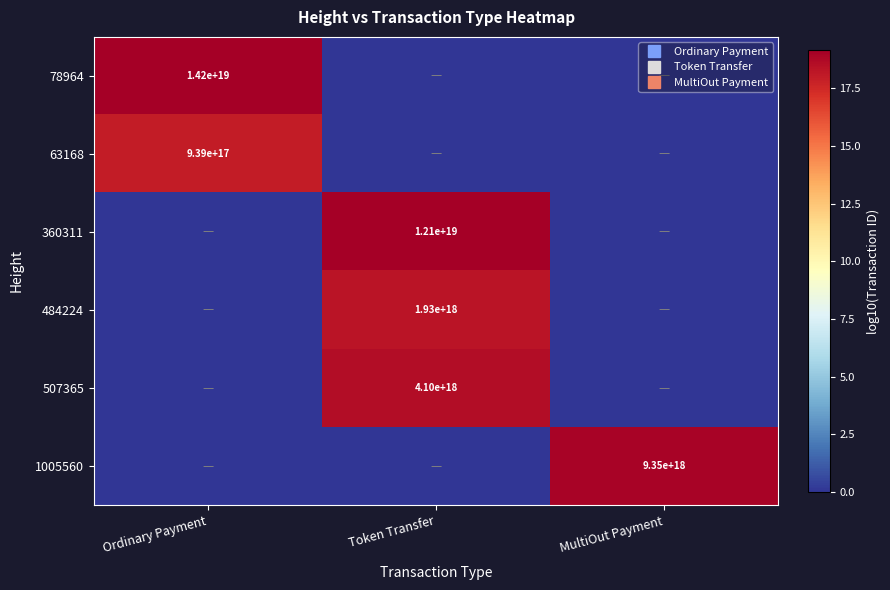

At Ordinary Payment, list the series in order from largest to smallest.

78964, 63168, 360311, 484224, 507365, 1005560